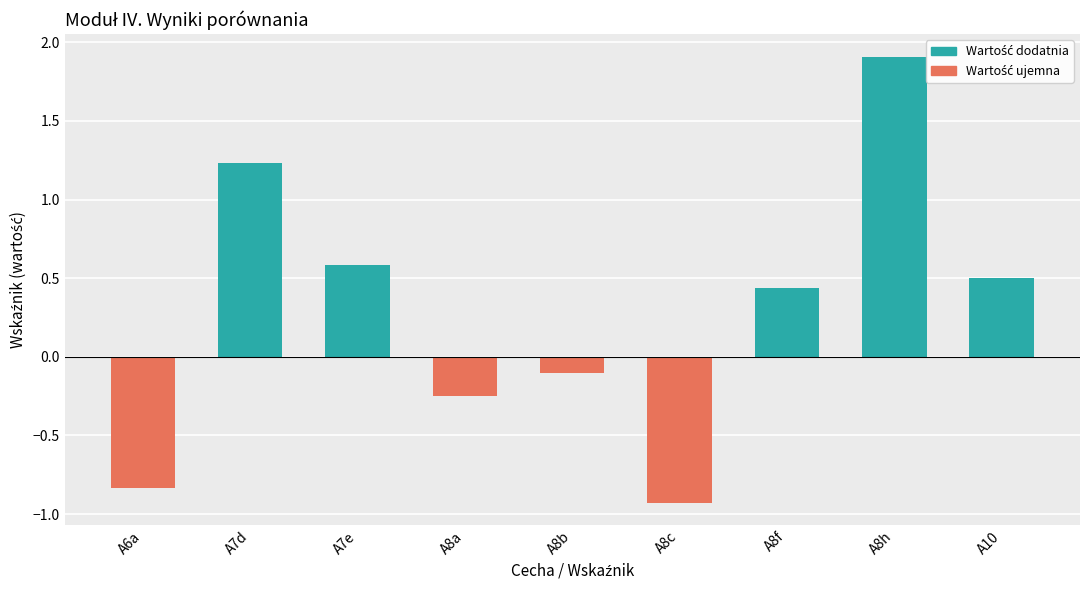

Are the bars horizontal?

No